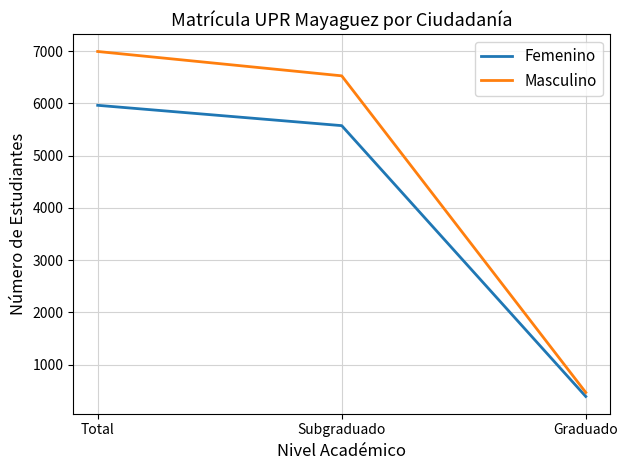

What is the sum of the Femenino values at Total and Graduado?

6350